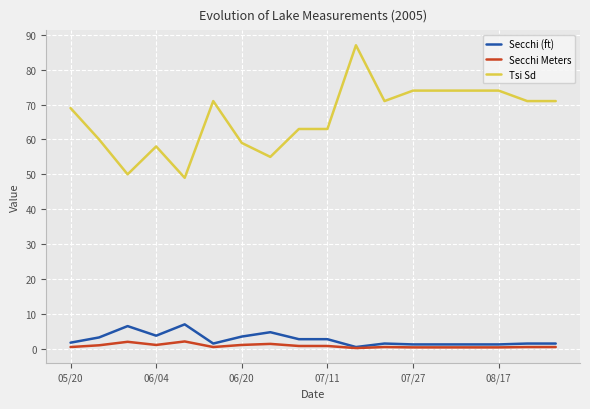

What is the difference between the second highest and minimum values in the Secchi Meters series?

1.8